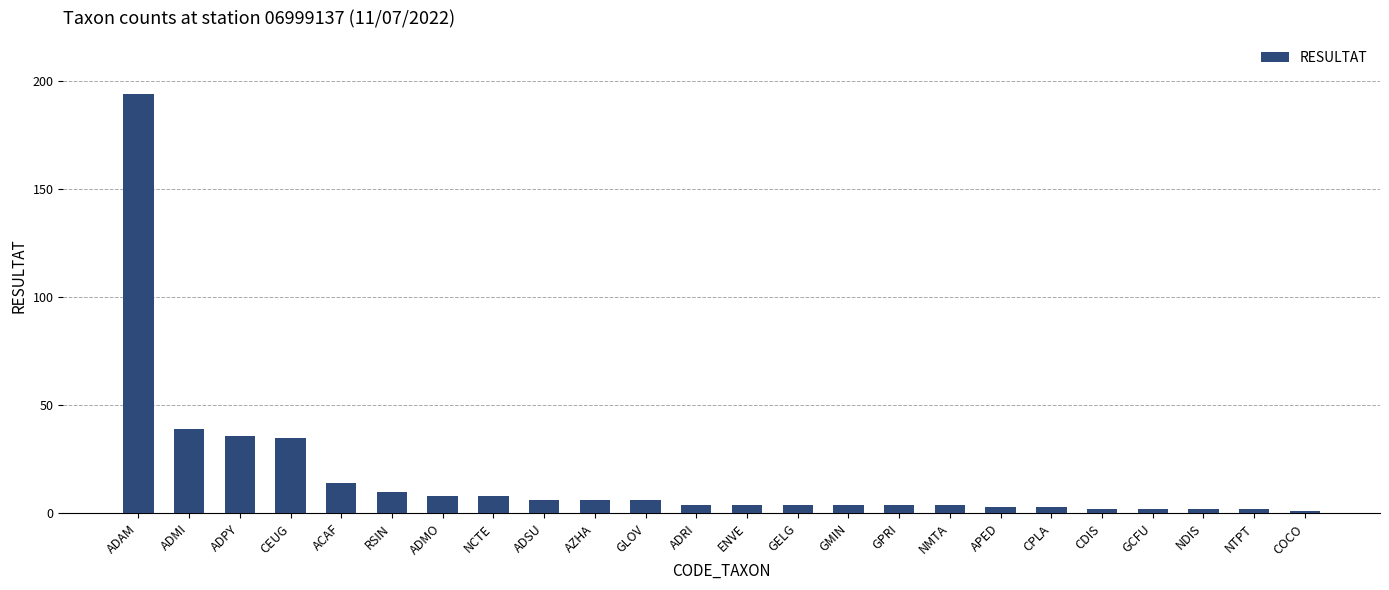

True or false: the data shows 134 at ADAM.

False